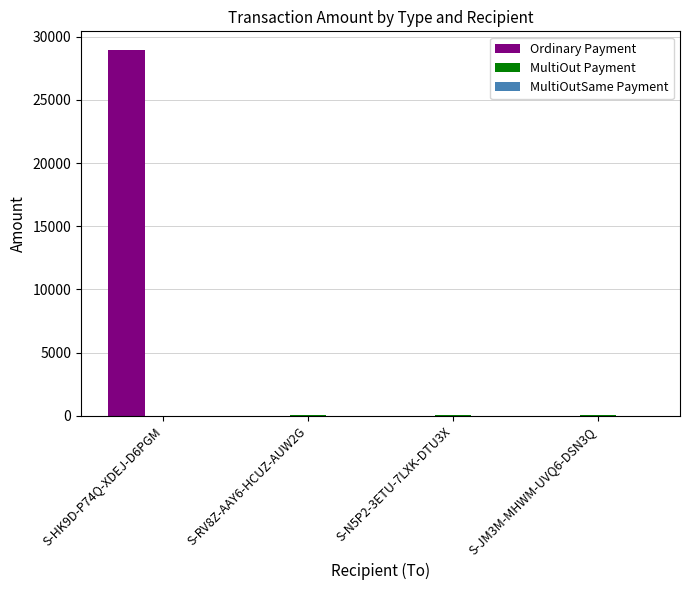

Between S-HK9D-P74Q-XDEJ-D6PGM and S-JM3M-MHWM-UVQ6-DSN3Q, which series saw the biggest shift?

Ordinary Payment